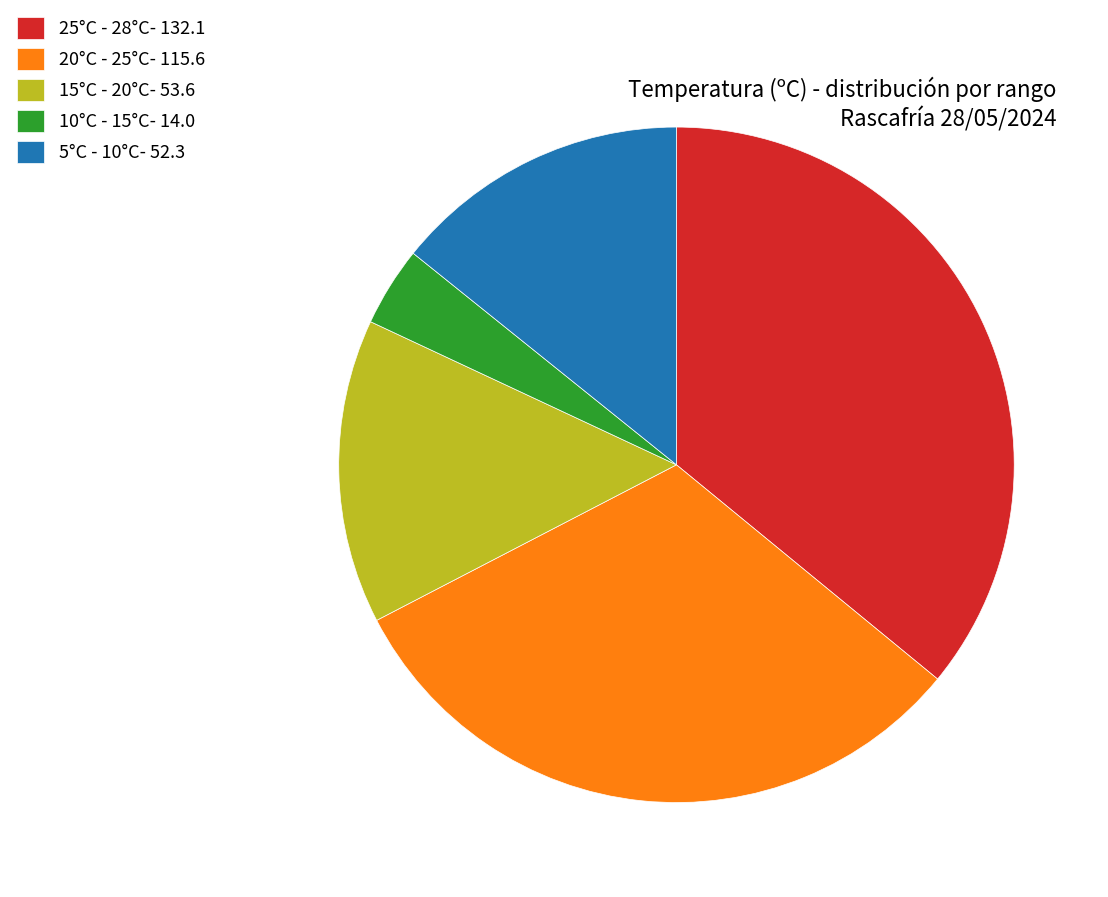

Between 15°C - 20°C- 53.6 and 25°C - 28°C- 132.1, which is larger?

25°C - 28°C- 132.1